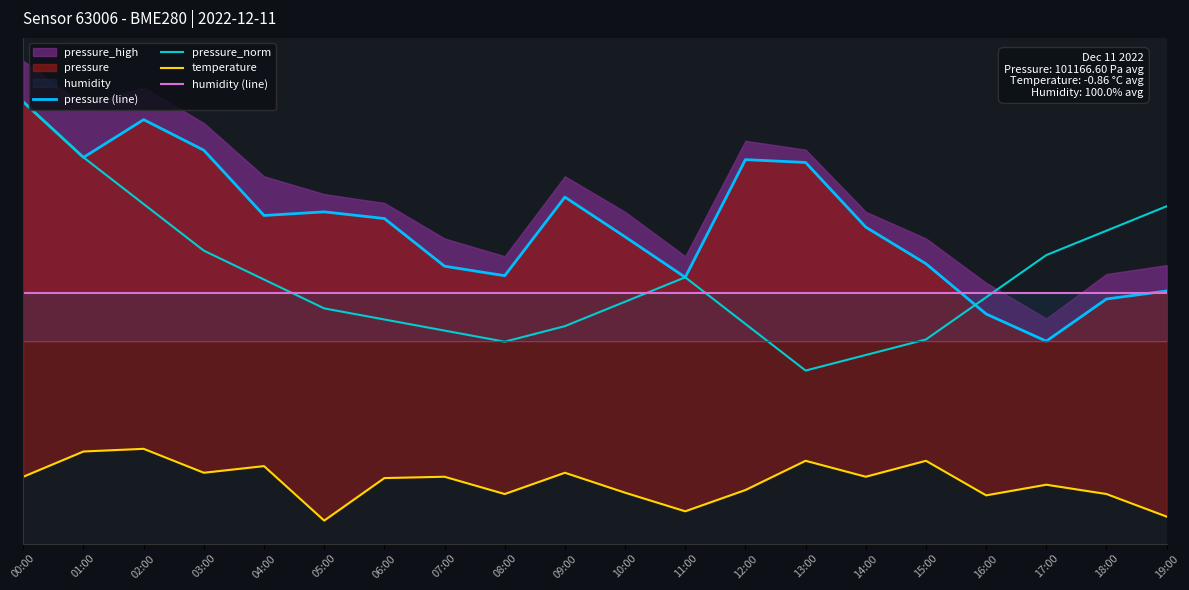

Which series has the largest total across all categories?

pressure (line)